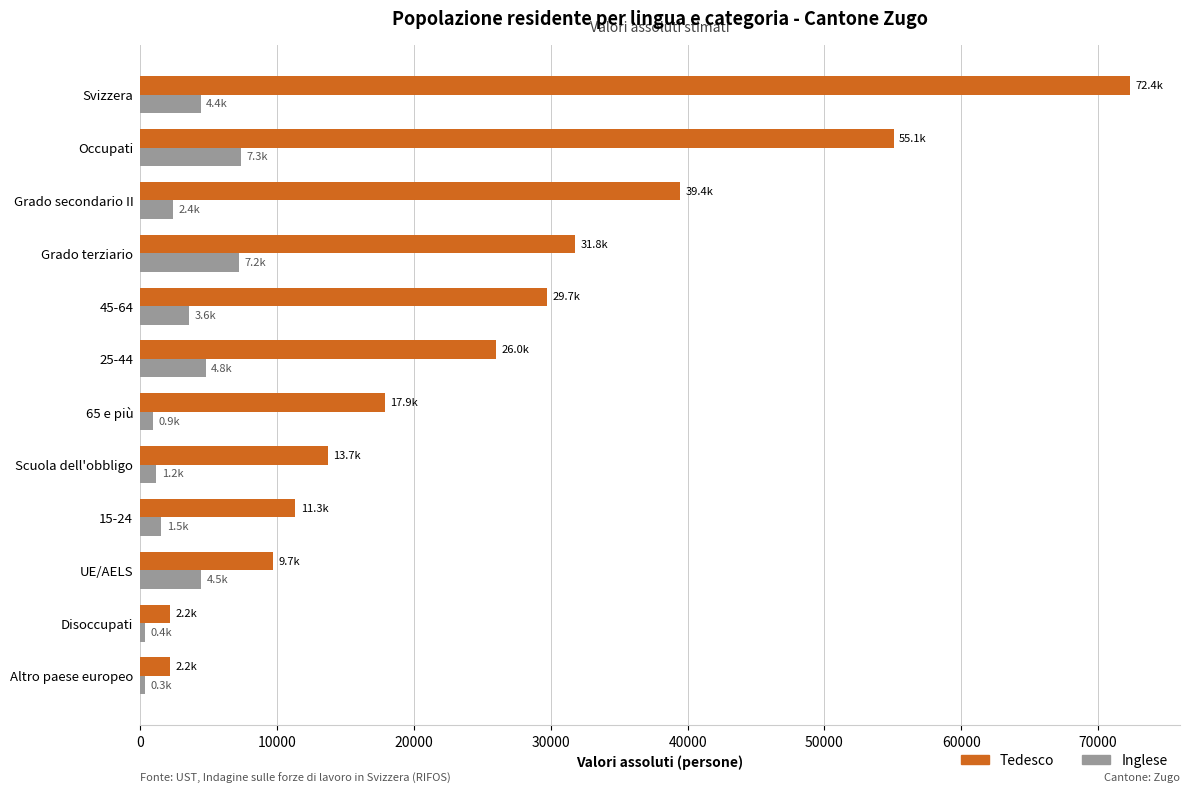

Rank the series by their average value, from highest to lowest.

Tedesco, Inglese